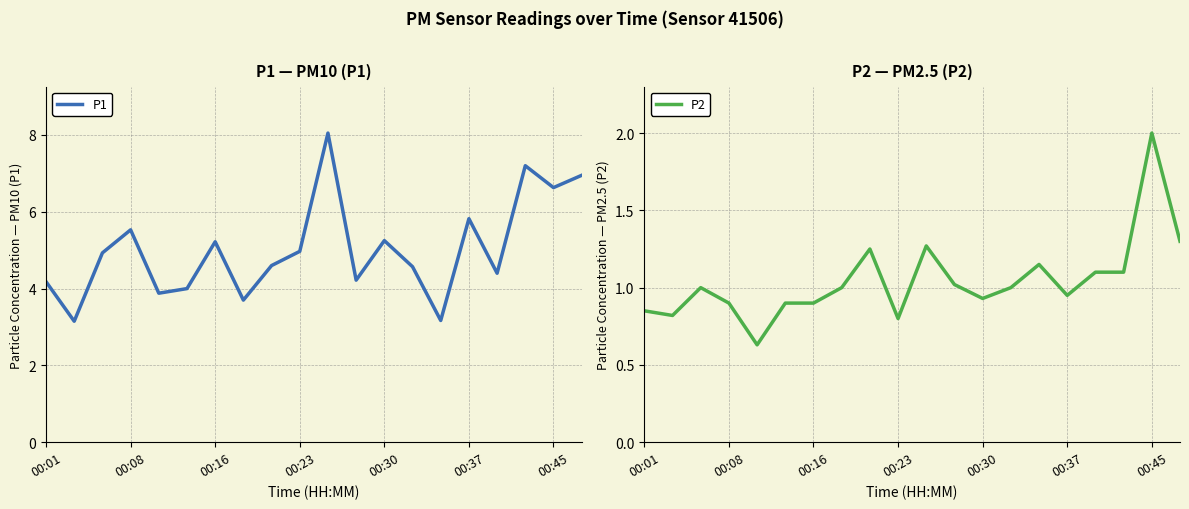

The P1 series shows 9.6 at 00:08. True or false?

False